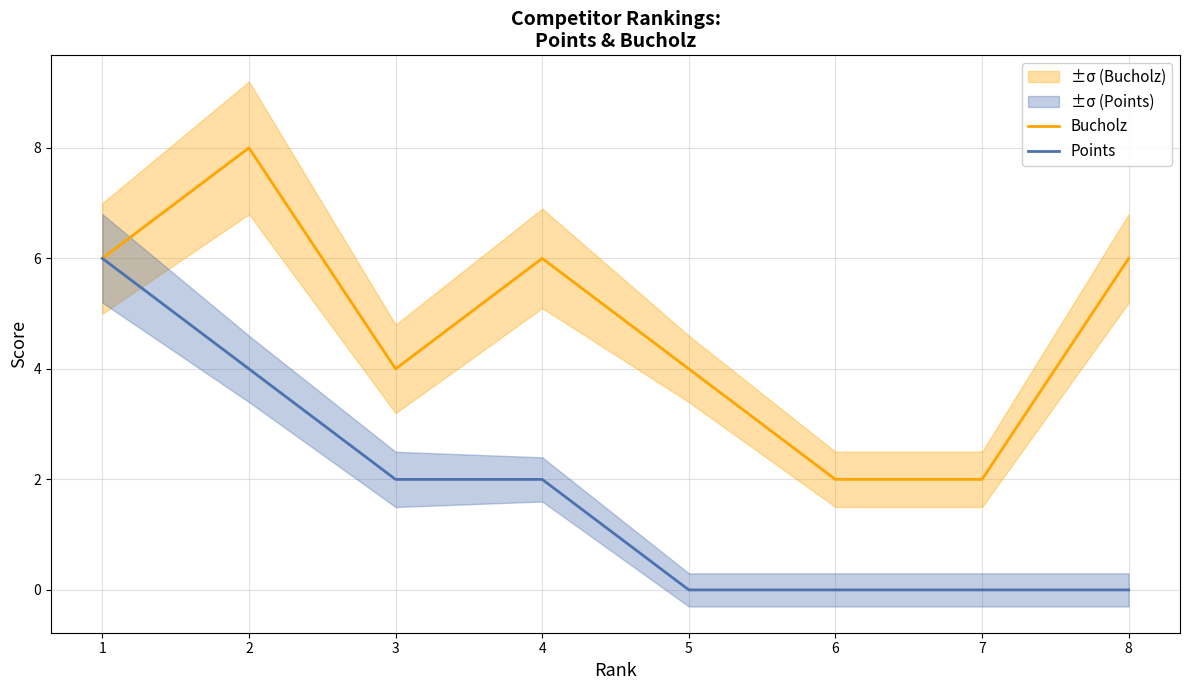

Is the value of Bucholz at 6 greater than the value of Points at 2?

No